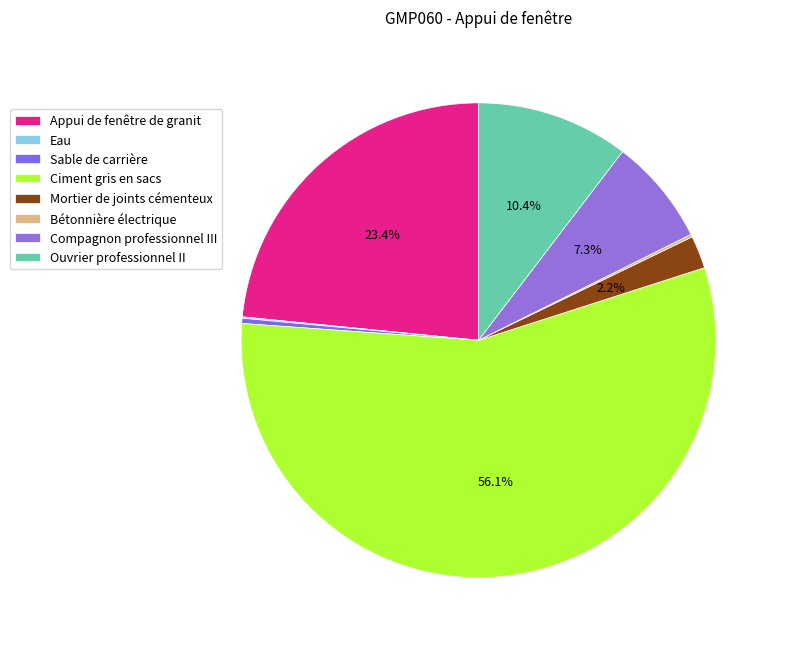

How many slices are in this pie chart?

8